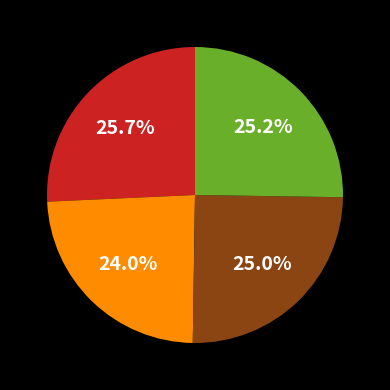

Does any single category account for the majority?

No